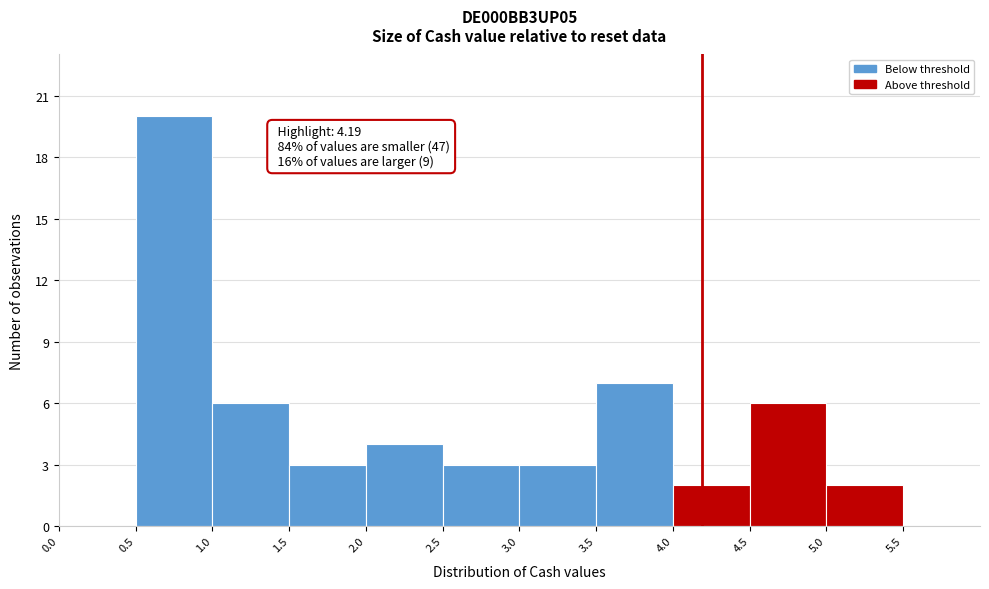

Over which range of the x-axis is the bar tallest?

0.5 to 1.0